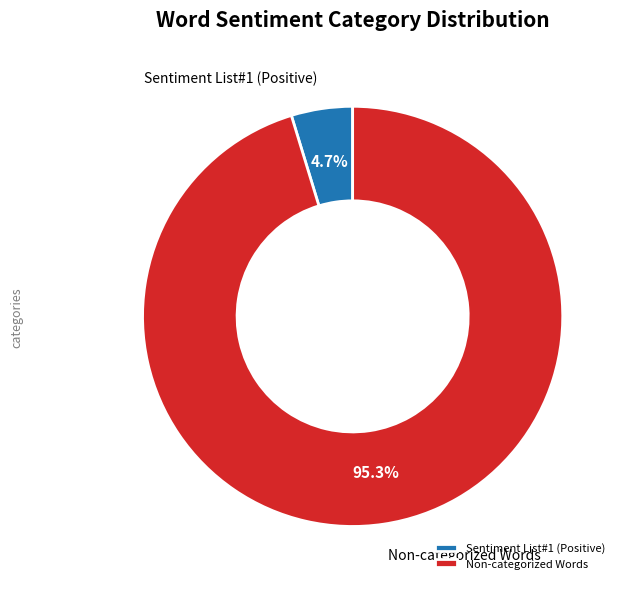

Does any single category account for the majority?

Yes